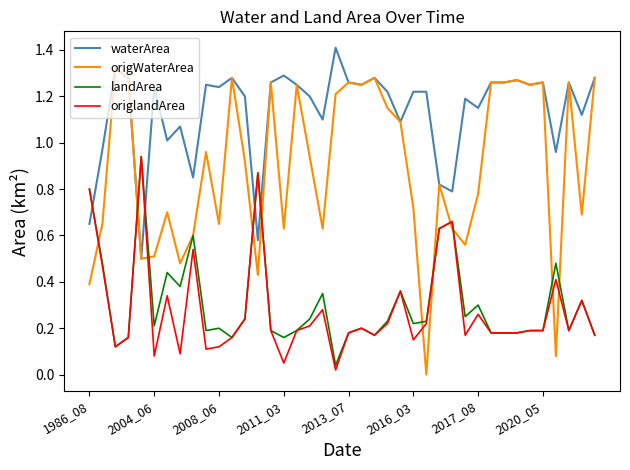

Which series has the largest range (max minus min)?

origWaterArea